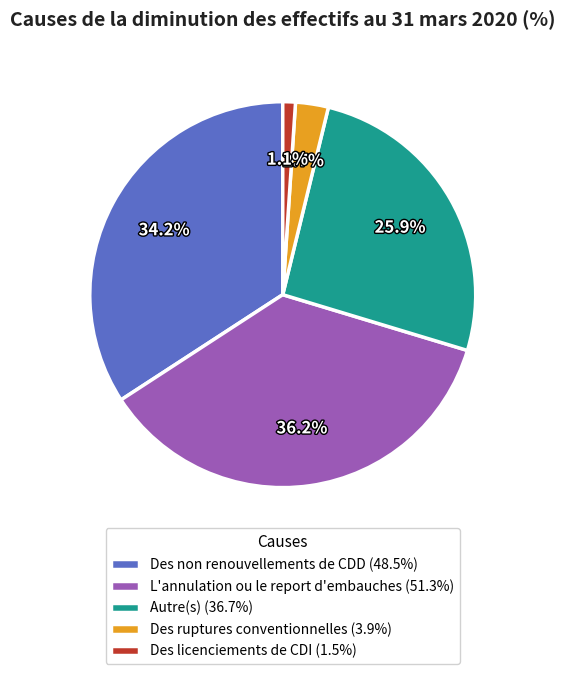

True or false: L'annulation ou le report d'embauches accounts for 30% of the total.

False